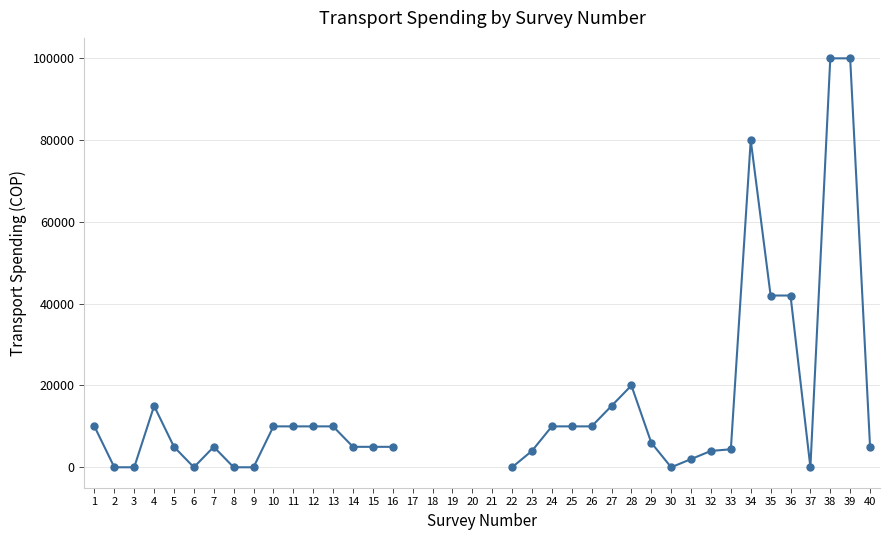

What is the change in value from 25 to 30?

-10000.0